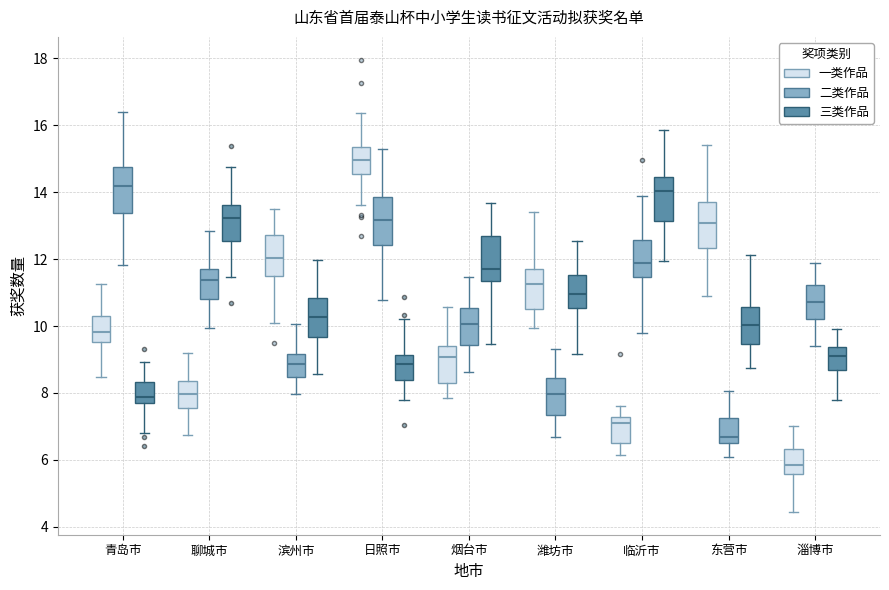

Reading left to right, read every box against the y-axis: the position of its median line, the range the box covers, and the ends of its whiskers. The values are not printed on the chart, so give them approximately, as read against the axis.

青岛市 (一类作品): median 9.8, box 9.6 to 10.2, whiskers 8.4 to 11.2
青岛市 (二类作品): median 14.2, box 13.4 to 14.8, whiskers 11.8 to 16.4
青岛市 (三类作品): median 7.8, box 7.6 to 8.4, whiskers 6.8 to 9.0
聊城市 (一类作品): median 8.0, box 7.6 to 8.4, whiskers 6.8 to 9.2
聊城市 (二类作品): median 11.4, box 10.8 to 11.6, whiskers 10.0 to 12.8
聊城市 (三类作品): median 13.2, box 12.6 to 13.6, whiskers 11.4 to 14.8
滨州市 (一类作品): median 12.0, box 11.6 to 12.8, whiskers 10.0 to 13.6
滨州市 (二类作品): median 8.8, box 8.4 to 9.2, whiskers 8.0 to 10.0
滨州市 (三类作品): median 10.2, box 9.6 to 10.8, whiskers 8.6 to 12.0
日照市 (一类作品): median 15.0, box 14.6 to 15.4, whiskers 13.6 to 16.4
日照市 (二类作品): median 13.2, box 12.4 to 13.8, whiskers 10.8 to 15.2
日照市 (三类作品): median 8.8, box 8.4 to 9.2, whiskers 7.8 to 10.2
烟台市 (一类作品): median 9.0, box 8.2 to 9.4, whiskers 7.8 to 10.6
烟台市 (二类作品): median 10.0, box 9.4 to 10.6, whiskers 8.6 to 11.4
烟台市 (三类作品): median 11.8, box 11.4 to 12.6, whiskers 9.4 to 13.6
潍坊市 (一类作品): median 11.2, box 10.4 to 11.8, whiskers 10.0 to 13.4
潍坊市 (二类作品): median 8.0, box 7.4 to 8.4, whiskers 6.6 to 9.4
潍坊市 (三类作品): median 11.0, box 10.6 to 11.6, whiskers 9.2 to 12.6
临沂市 (一类作品): median 7.2 (just below the box's upper edge), box 6.6 to 7.2, whiskers 6.2 to 7.6
临沂市 (二类作品): median 11.8, box 11.4 to 12.6, whiskers 9.8 to 13.8
临沂市 (三类作品): median 14.0, box 13.2 to 14.4, whiskers 12.0 to 15.8
东营市 (一类作品): median 13.0, box 12.4 to 13.8, whiskers 10.8 to 15.4
东营市 (二类作品): median 6.6 (just above the box's lower edge), box 6.6 to 7.2, whiskers 6.2 to 8.0
东营市 (三类作品): median 10.0, box 9.4 to 10.6, whiskers 8.8 to 12.2
淄博市 (一类作品): median 5.8, box 5.6 to 6.4, whiskers 4.4 to 7.0
淄博市 (二类作品): median 10.8, box 10.2 to 11.2, whiskers 9.4 to 11.8
淄博市 (三类作品): median 9.0, box 8.6 to 9.4, whiskers 7.8 to 10.0